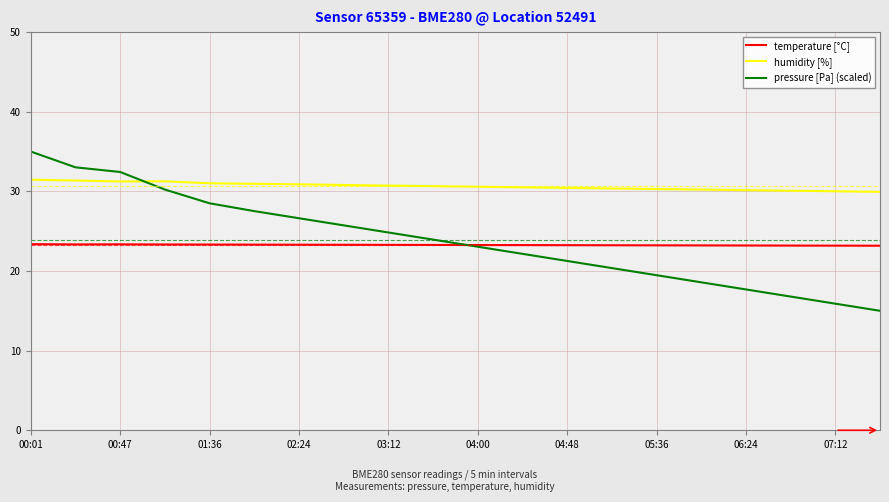

How many intersections are there between humidity [%] and pressure [Pa] (scaled)?

1